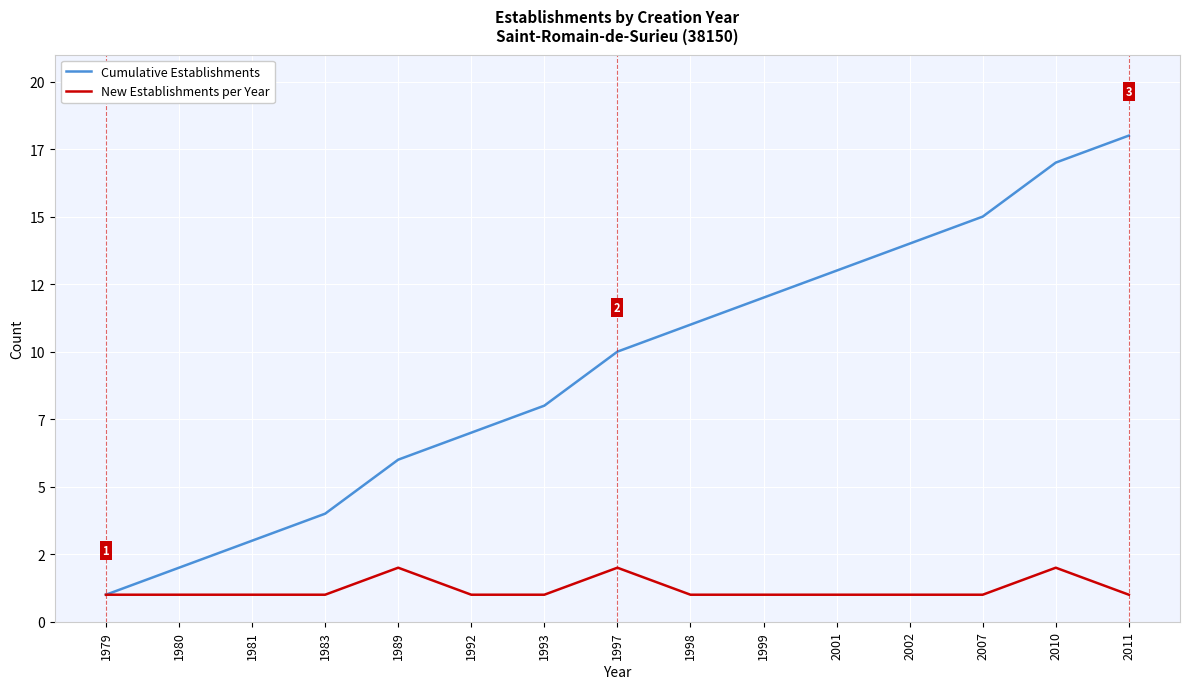

What are all the series names shown in the legend?

Cumulative Establishments, New Establishments per Year